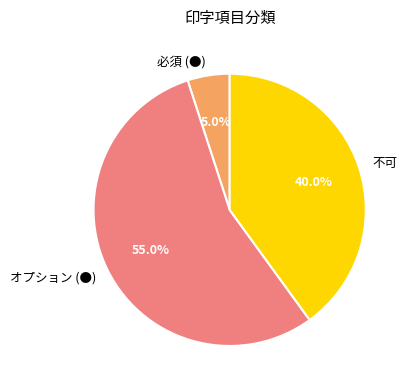

Approximately how many times larger is the value at 必須 (●) compared to オプション (●)?

0.1